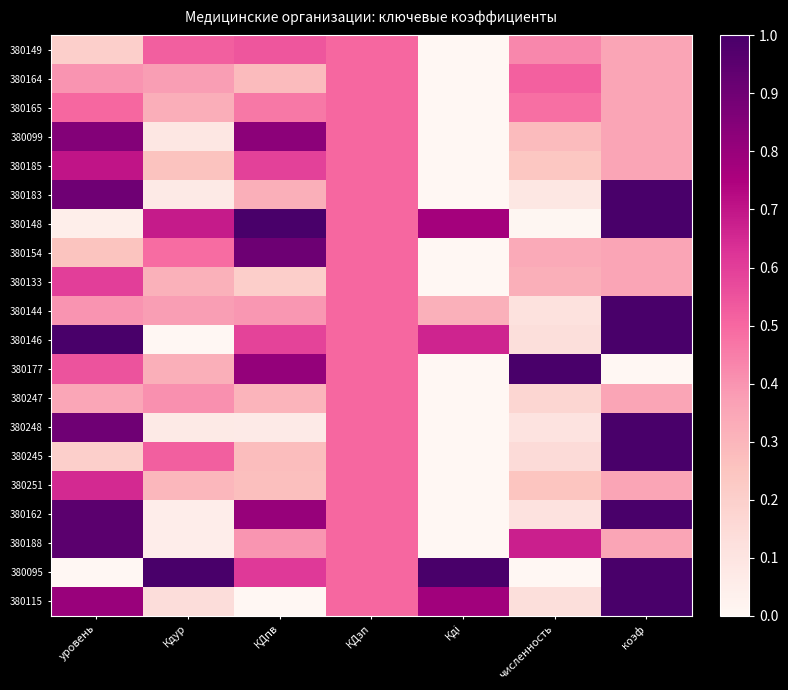

At which category is the sum across all series the highest?

коэф